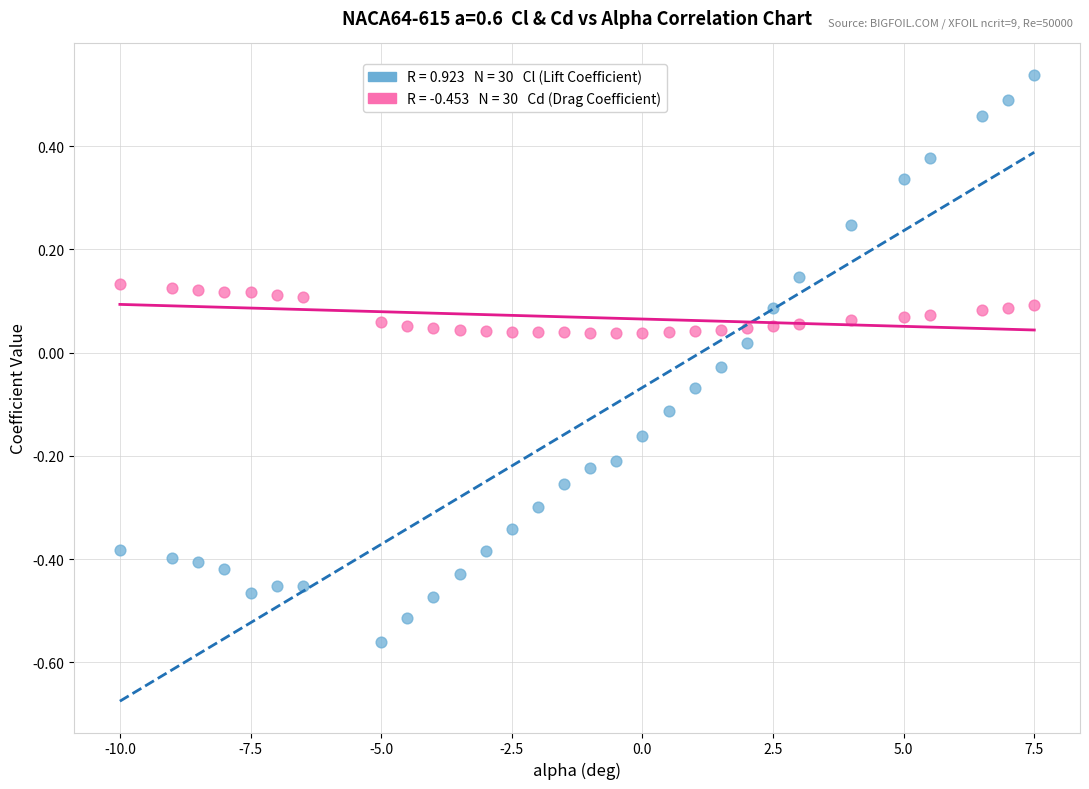

Across all data points, what is the range of X values (max minus min)?

17.5